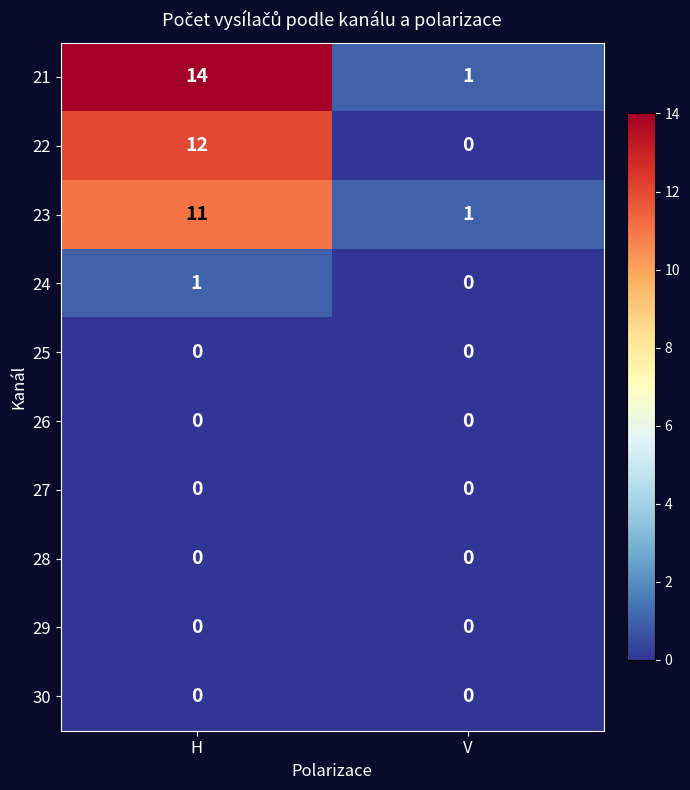

What is the sum of all 23 values?

12